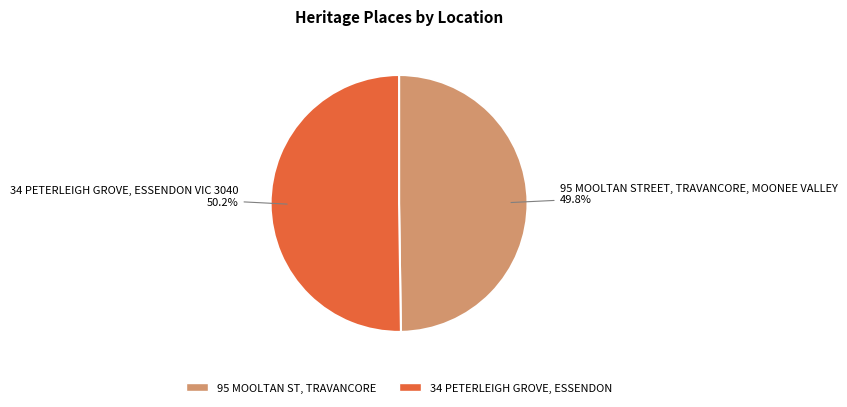

To the nearest percent, what is the average slice percentage?

50%